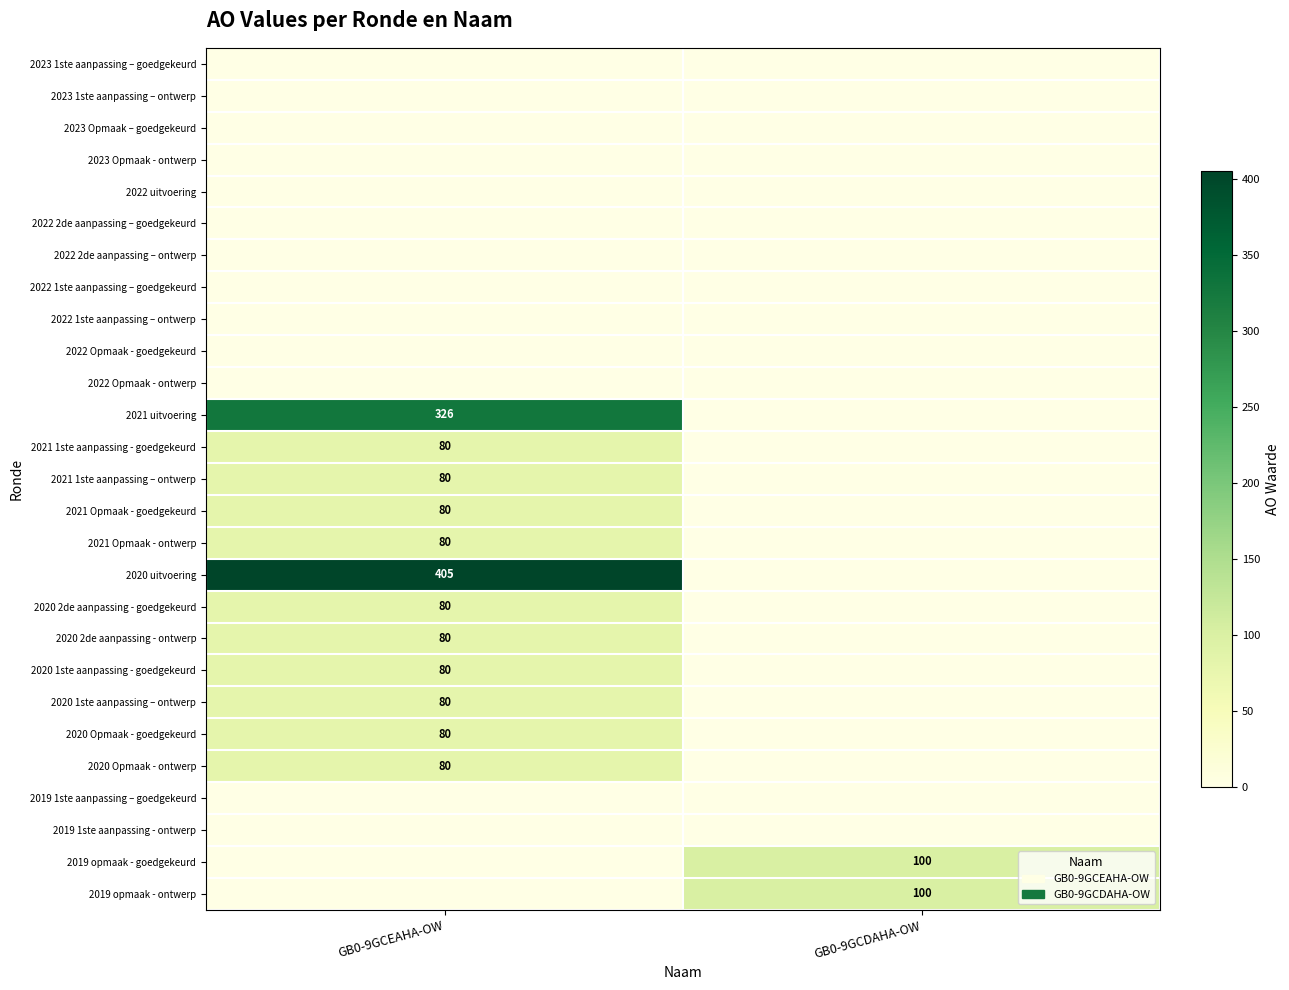

What is the spread (max minus min) of values at GB0-9GCDAHA-OW?

100